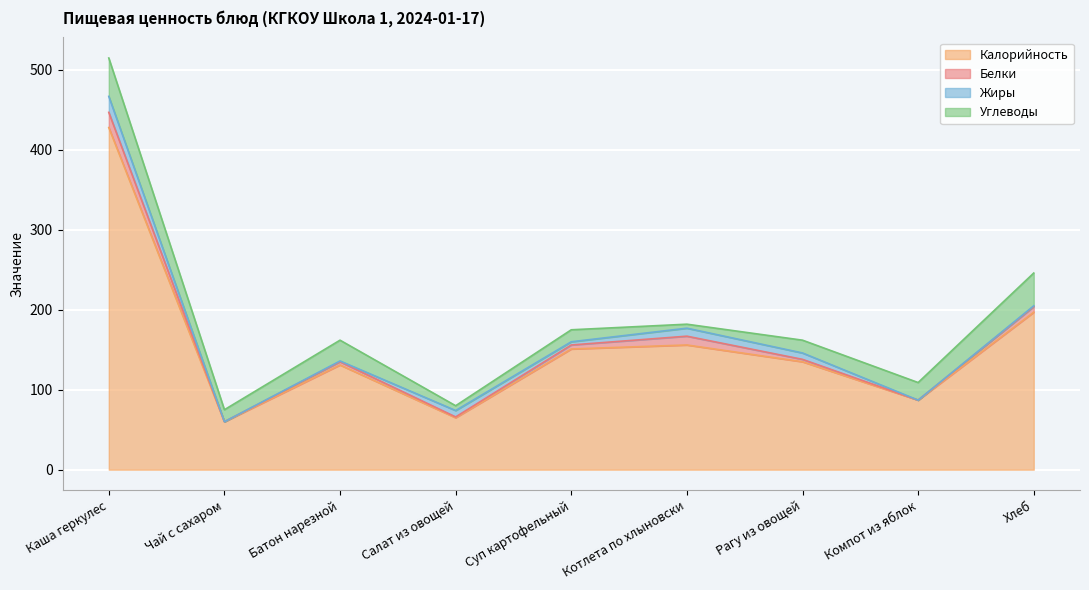

What is the spread (max minus min) of values at Рагу из овощей?

132